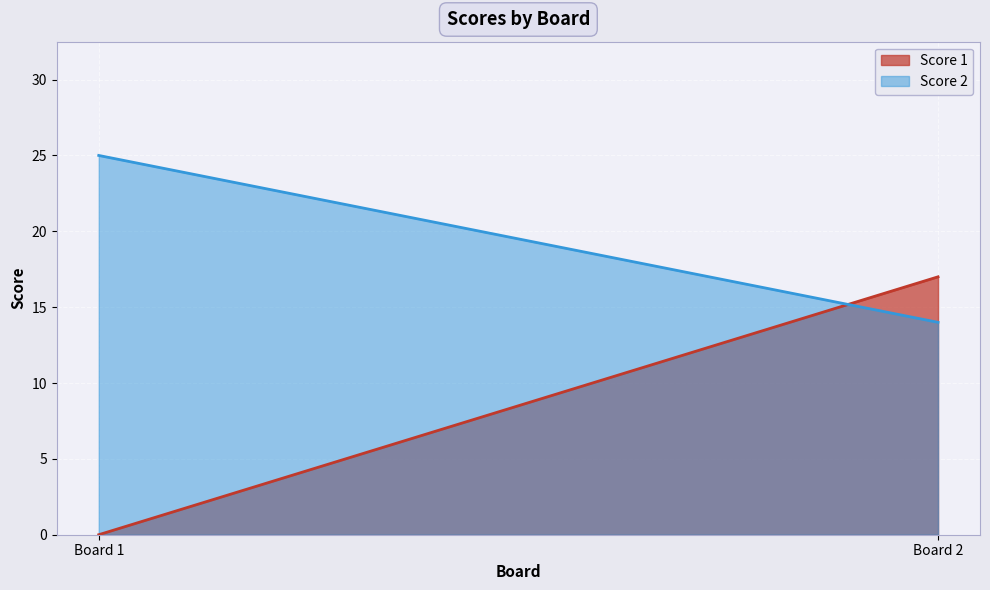

How many lines are shown in the chart?

2